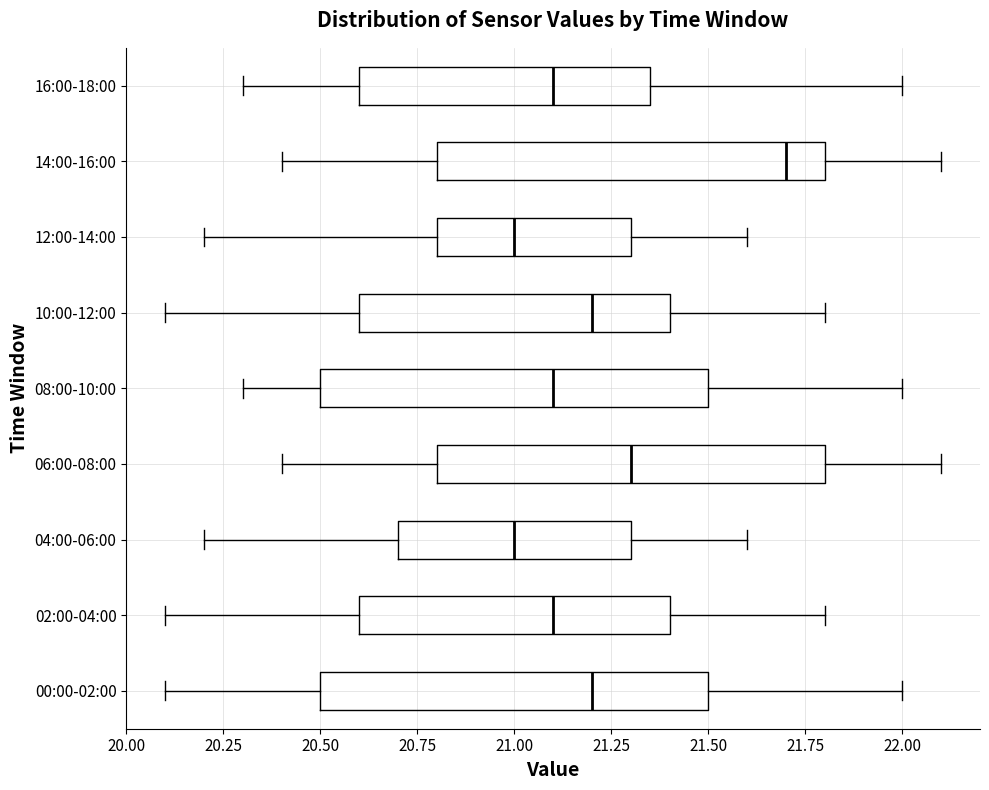

Where does the left whisker of the box for 14:00-16:00 end on the x-axis? The values are not printed on the chart, so give them approximately, as read against the axis.

20.40